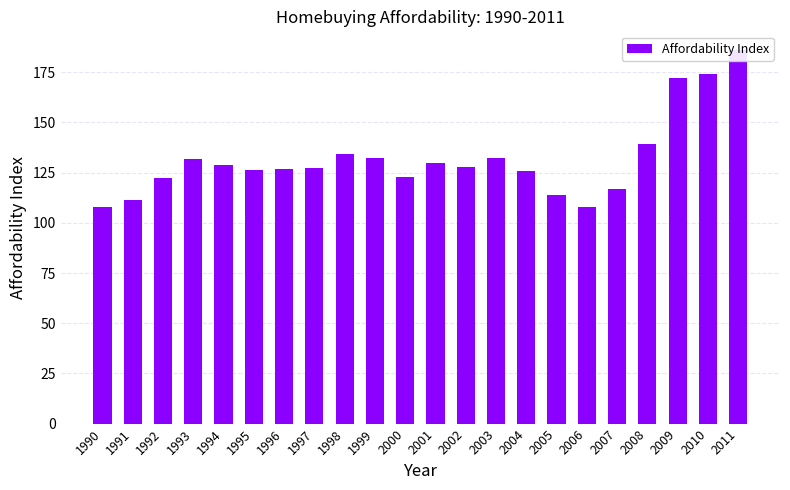

How many categories are shown in the chart?

22